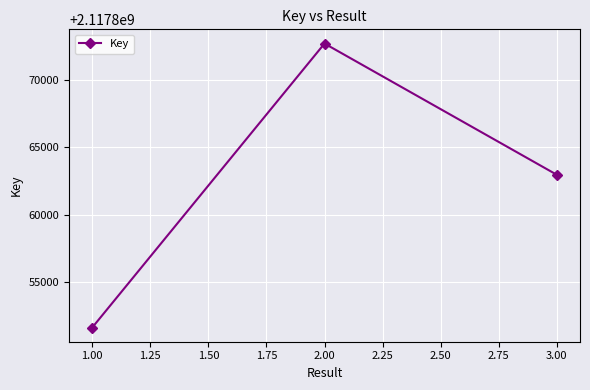

Reading left to right, extract all data points from this chart.

1.00=2117851662	2.00=2117872687	3.00=2117862973